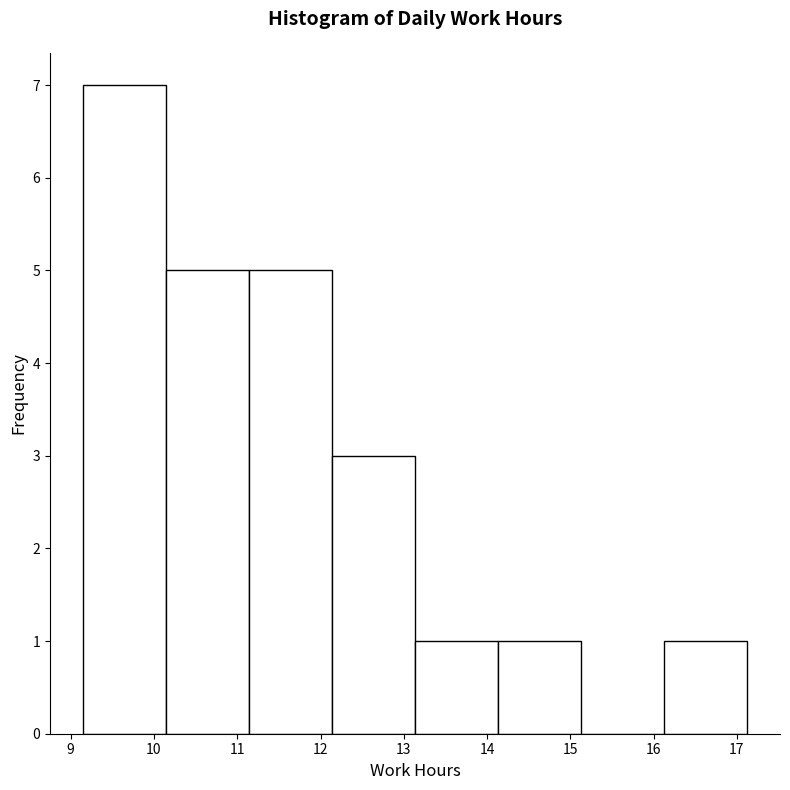

Over which range of the x-axis is the bar tallest?

9.2 to 10.1